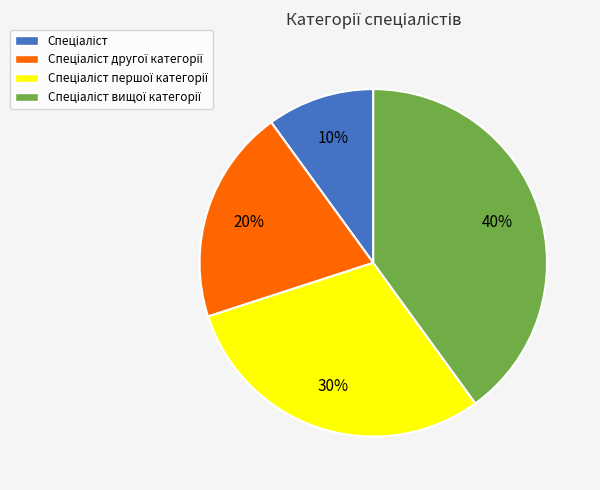

To the nearest percent, what is the difference between the largest and smallest slice percentages?

30%